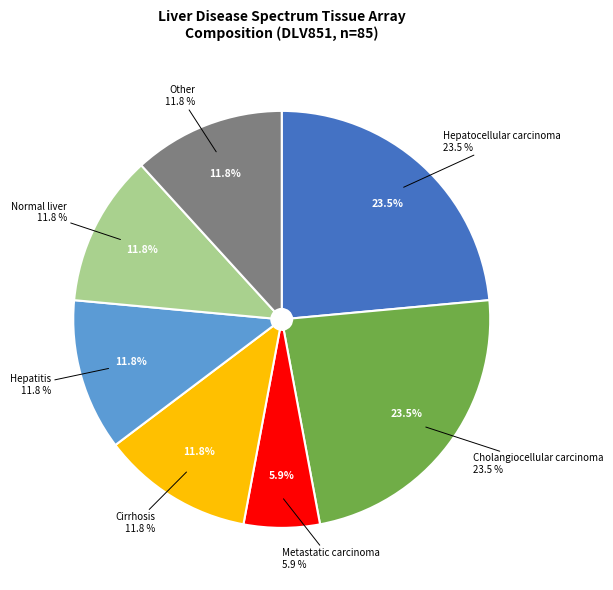

Which has a higher value, Metastatic carcinoma or Hepatocellular carcinoma?

Hepatocellular carcinoma